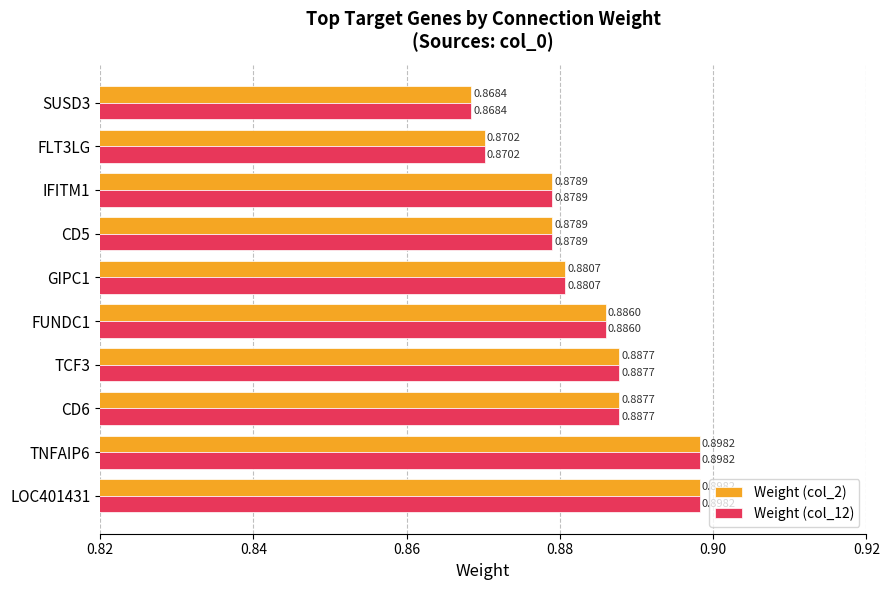

What is the sum of the Weight (col_12) values at TNFAIP6 and GIPC1?

1.8